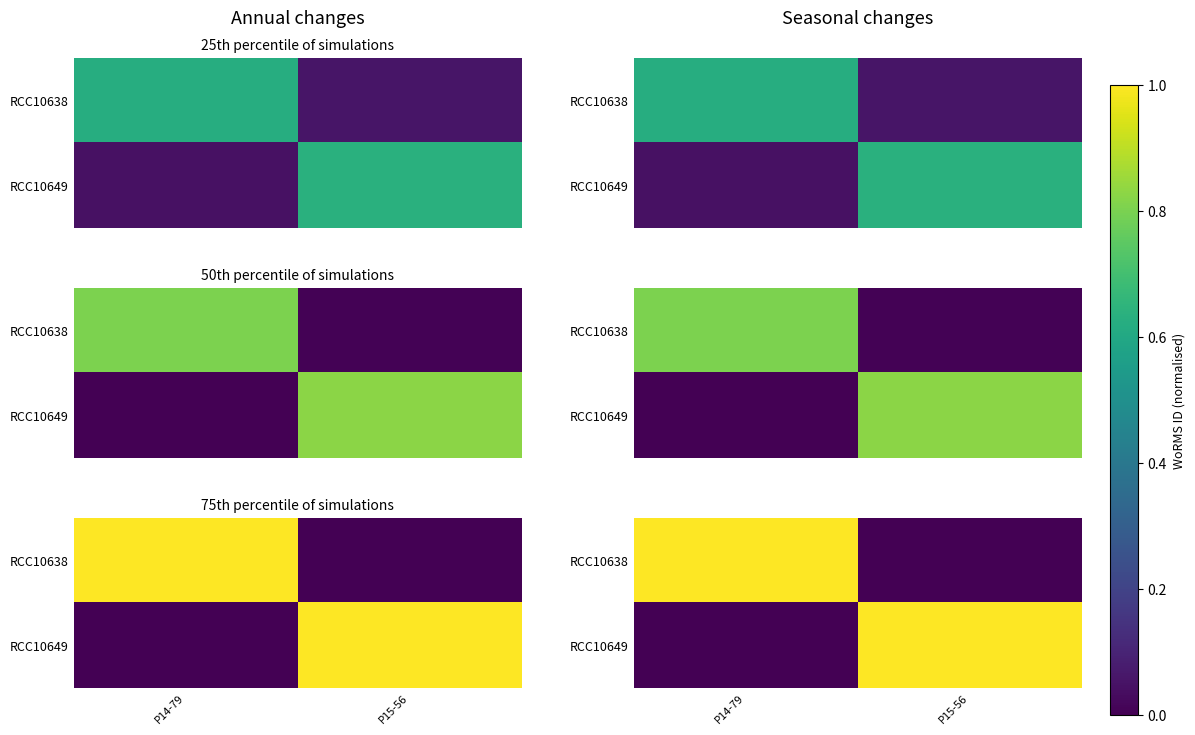

Is it true that RCC10649 equals -1 at P14-79?

False